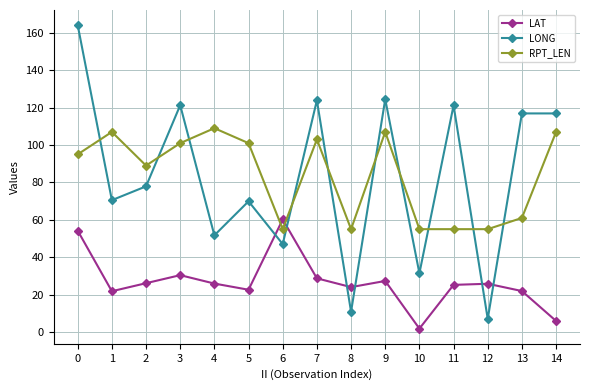

What is the difference between the second highest and second lowest values in the LAT series?

48.3